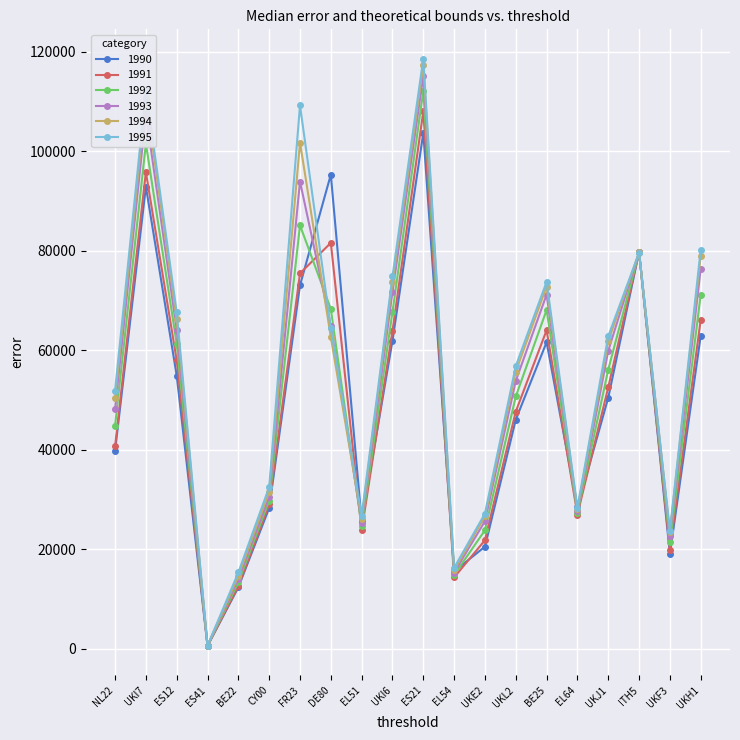

What is the label of the 1st point from the left?

NL22